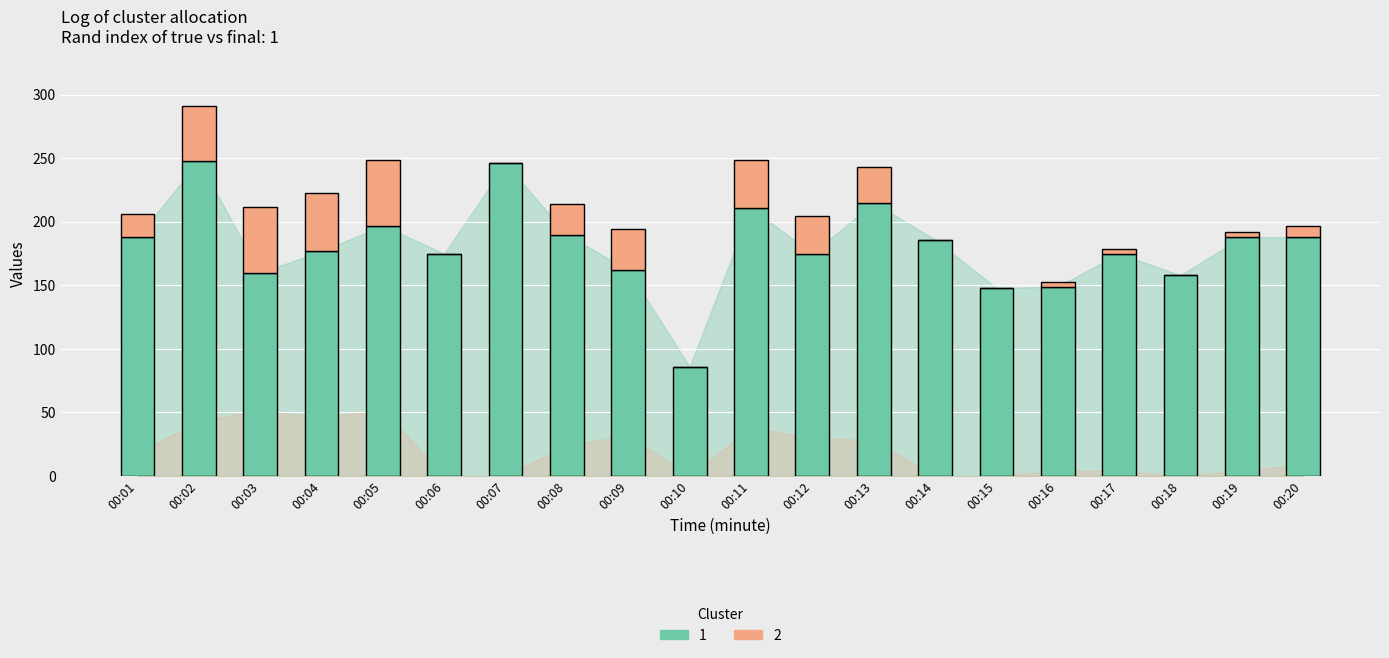

At which category is the sum across all series the highest?

00:02